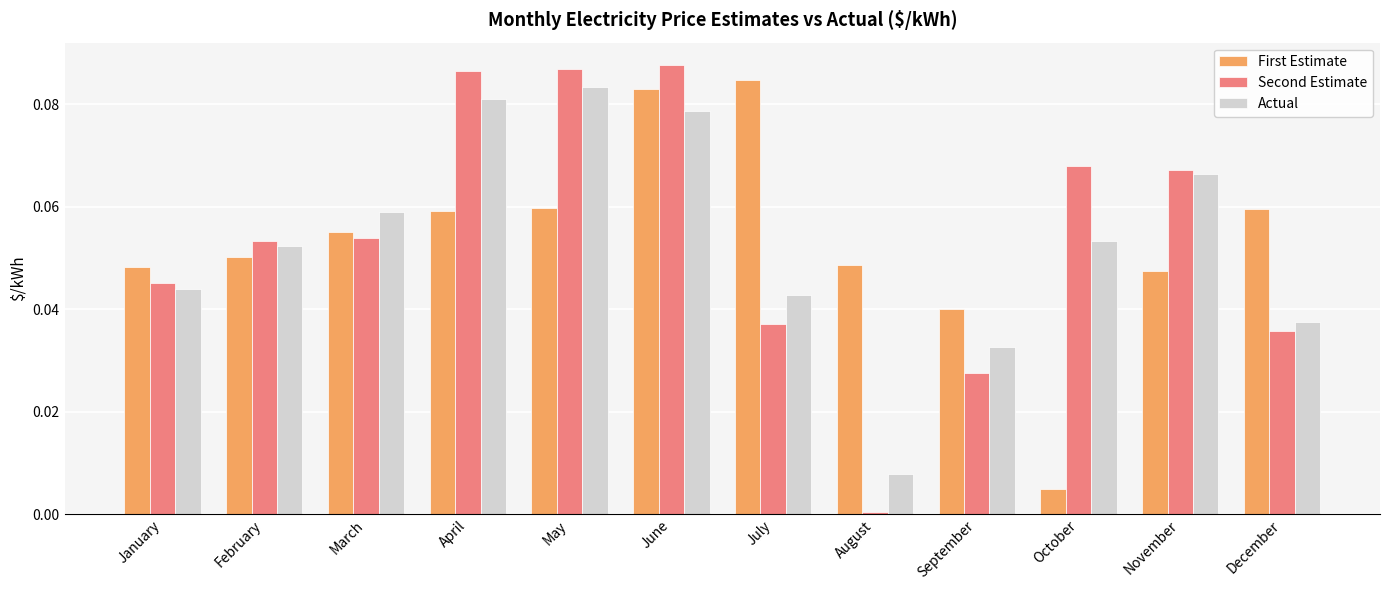

At which label does Second Estimate reach its minimum?

August